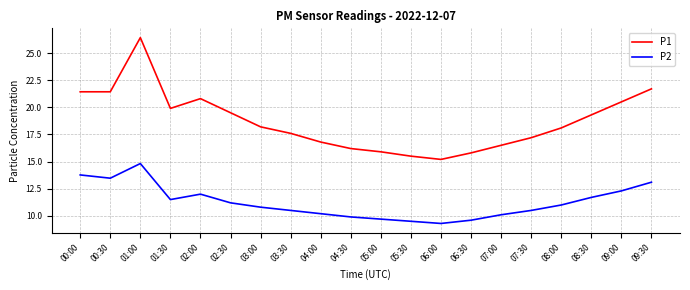

Where is the first local maximum for P1?

01:00